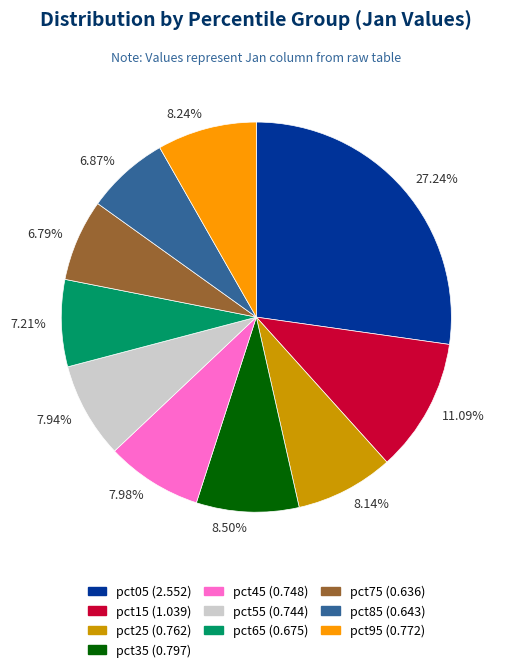

Combined, do 8.14% and 7.21% account for over 50%?

No